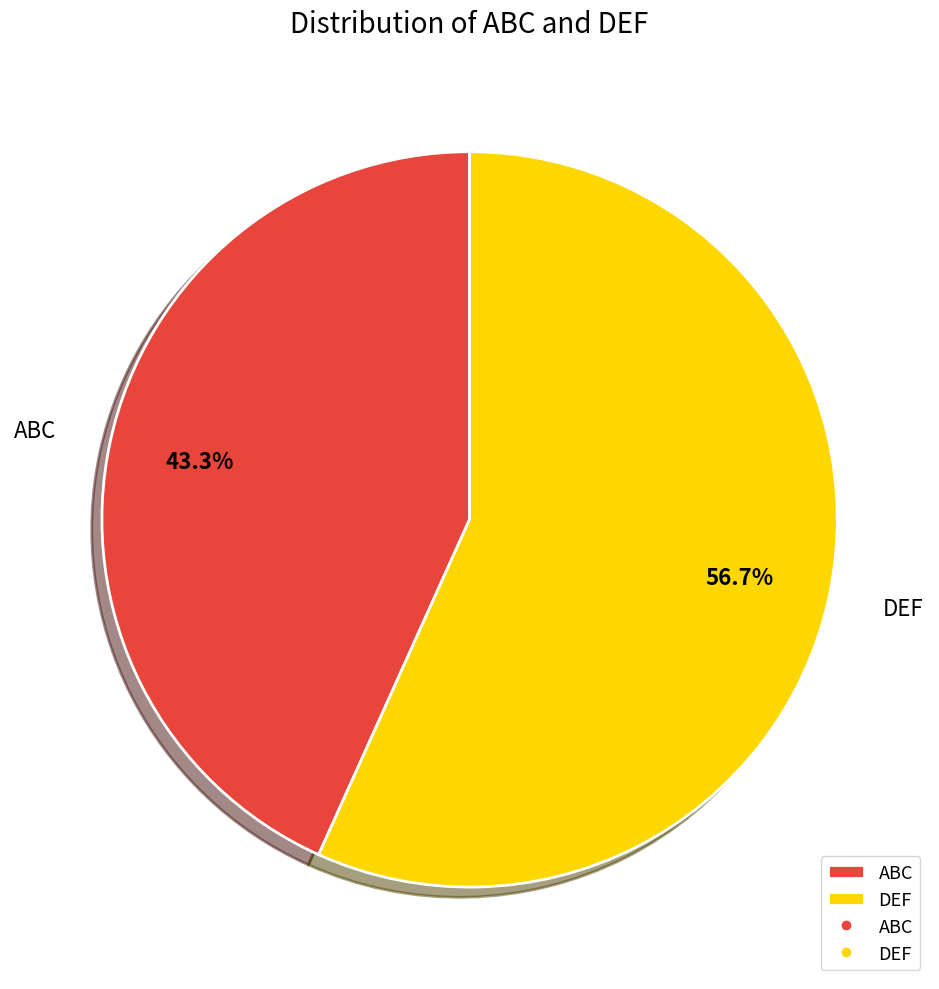

The DEF slice represents 68% of the pie. True or false?

False